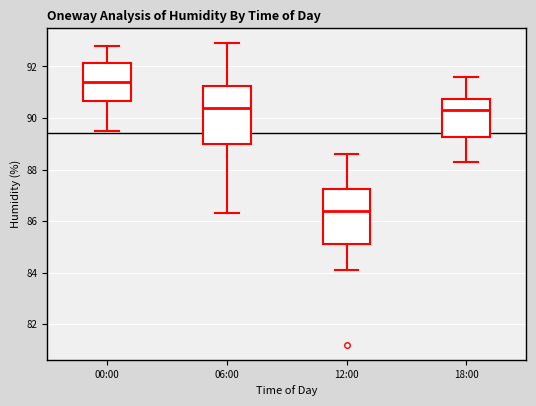

Reading left to right, transcribe this box plot: for each box, give where its median line is, the range the box spans, and where its two whiskers end, as read against the y-axis. The values are not printed on the chart, so give them approximately, as read against the axis.

00:00: median 91.4, box 90.6 to 92.2, whiskers 89.6 to 92.8
06:00: median 90.4, box 89.0 to 91.2, whiskers 86.4 to 93.0
12:00: median 86.4, box 85.2 to 87.2, whiskers 84.2 to 88.6
18:00: median 90.4, box 89.2 to 90.8, whiskers 88.4 to 91.6